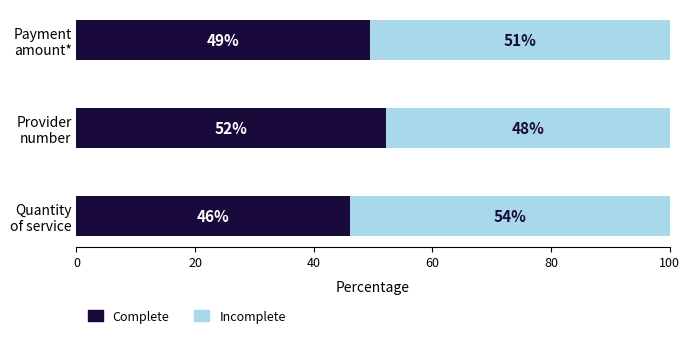

What is the highest value of the Complete series?

52.2